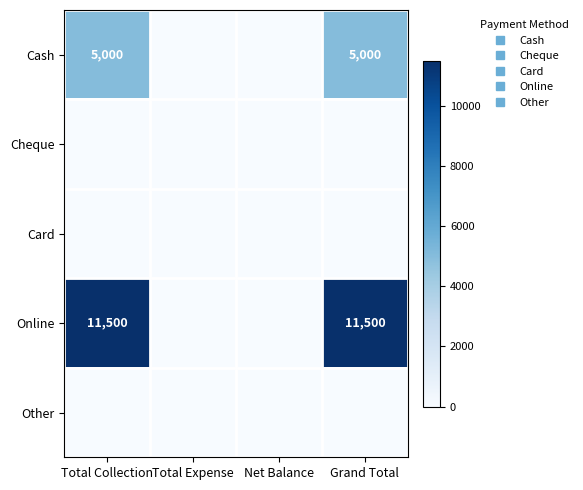

Where is Cheque nearest to the value 0?

Total Collection